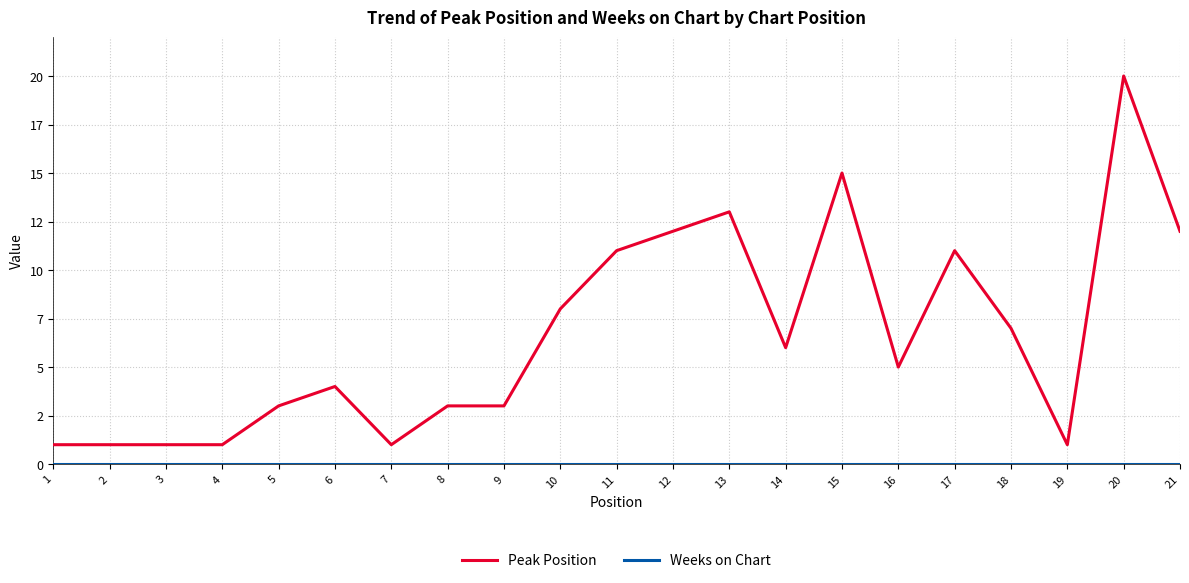

What is the difference between the highest and lowest values at 21?

12